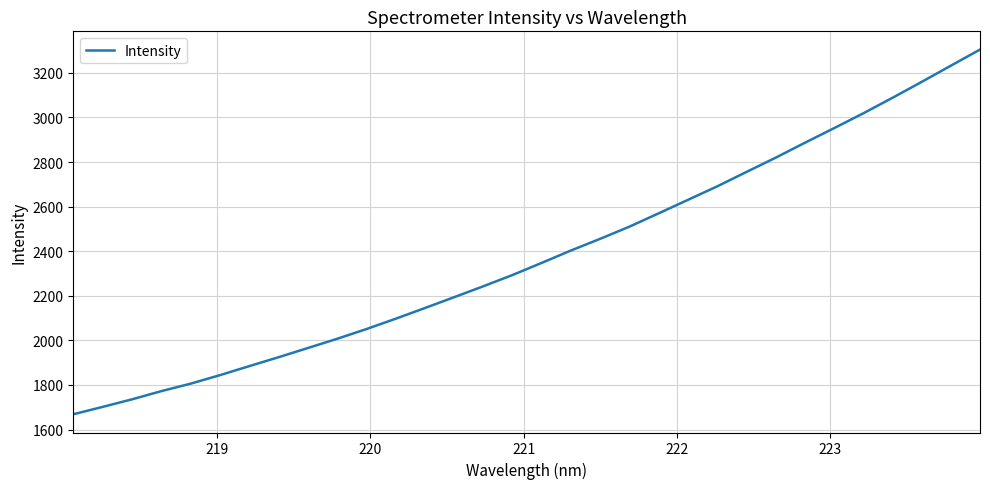

True or false: there are more than 2 points higher than both neighbors.

False